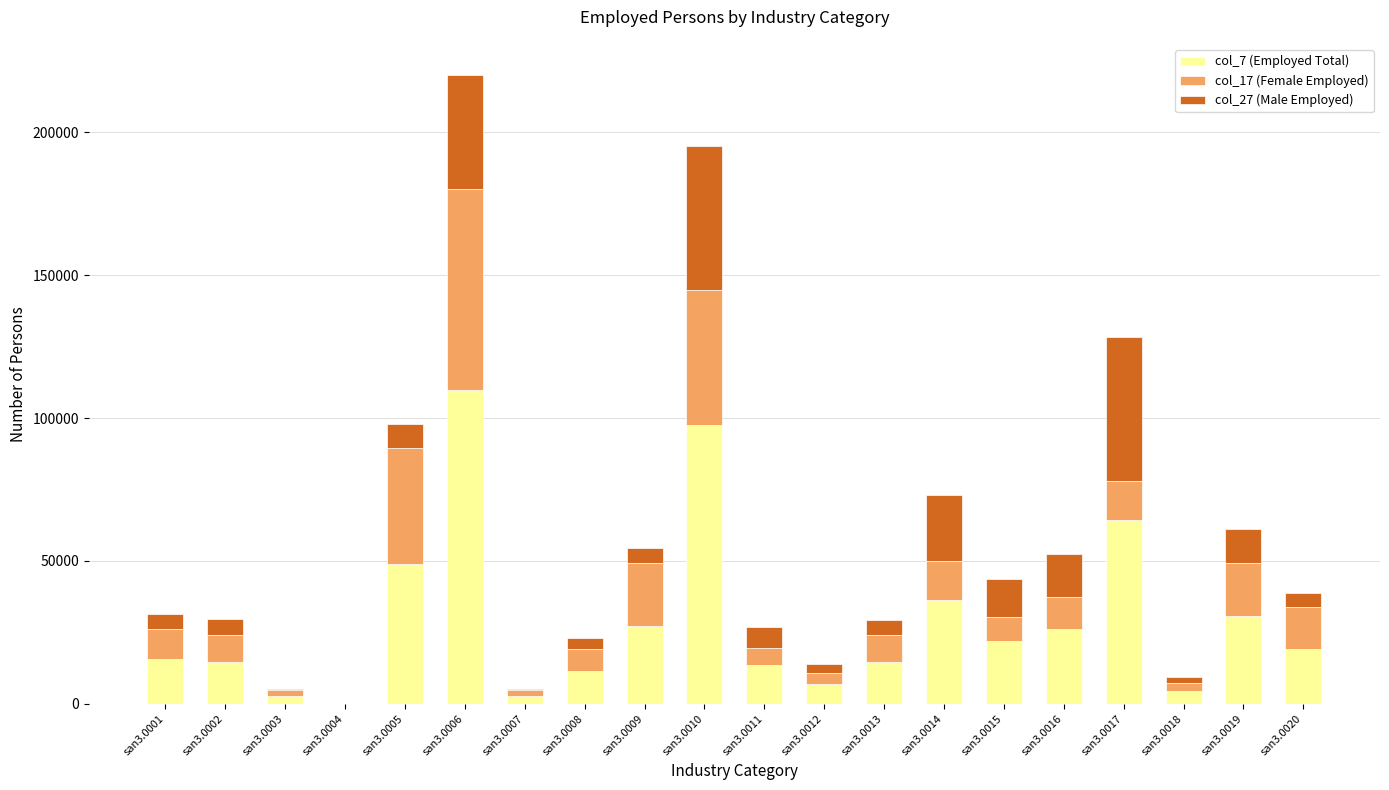

At which category is the sum across all series the highest?

san3.0006